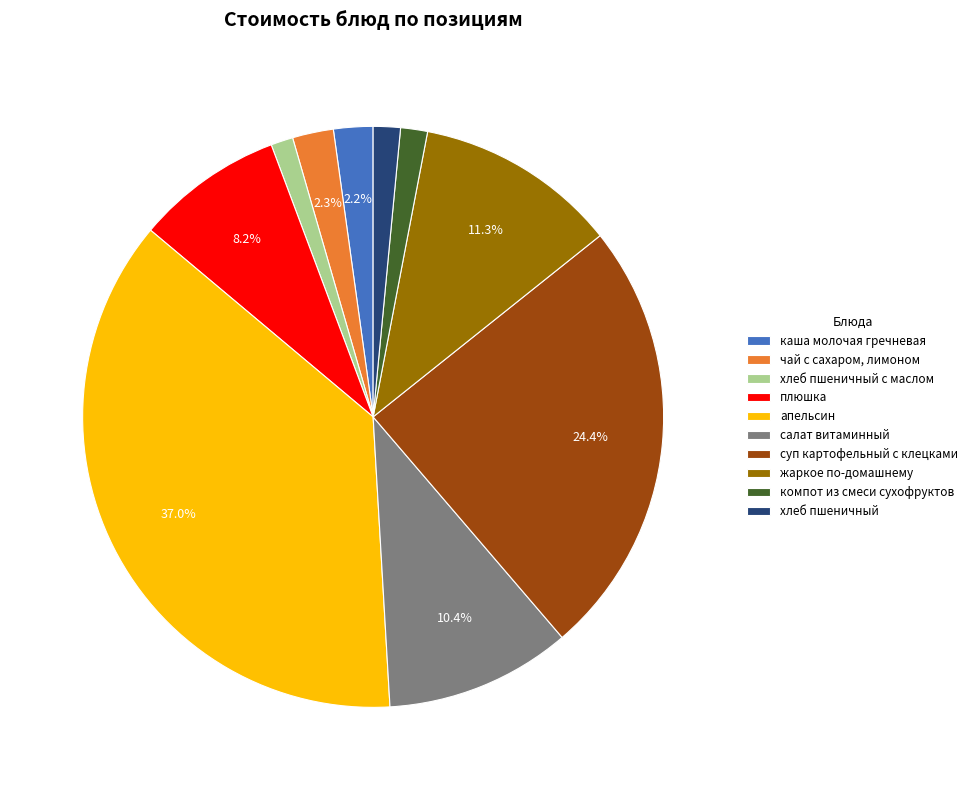

Count the number of slices in the pie.

10